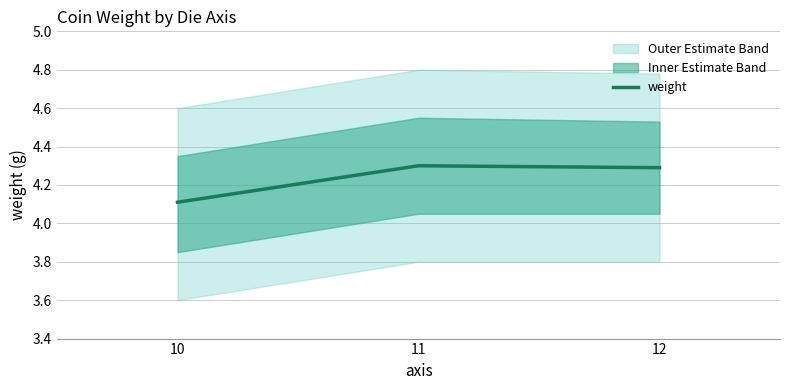

What is the average value?

4.2